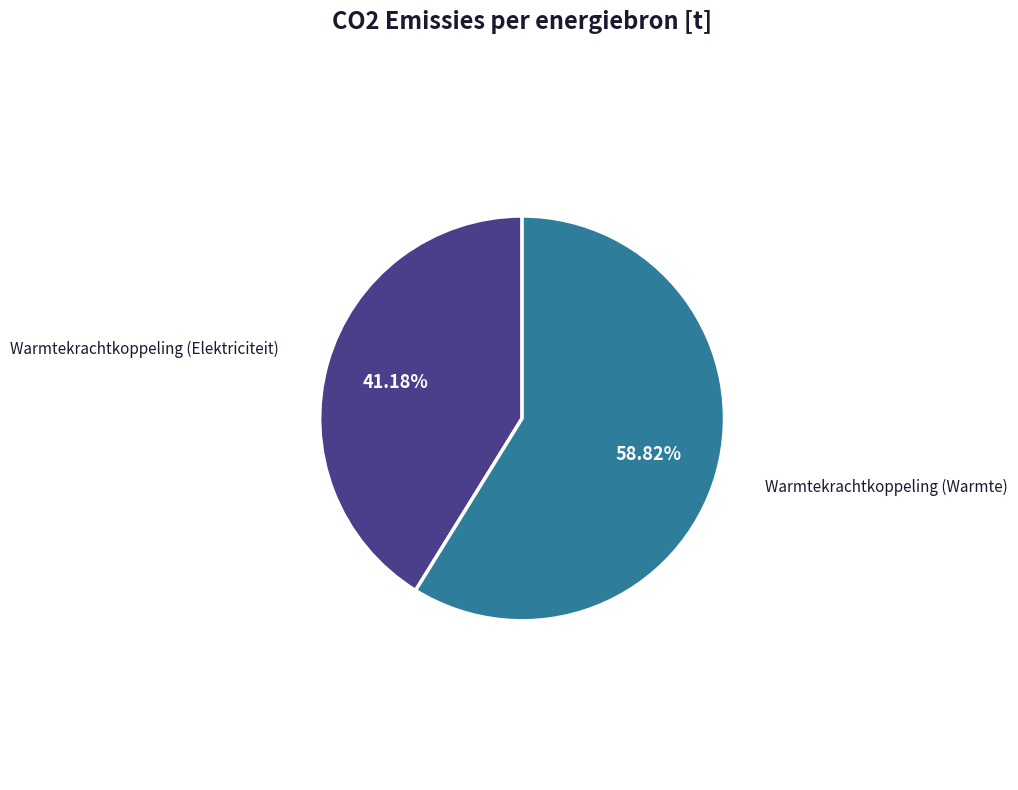

Count the number of slices in the pie.

2